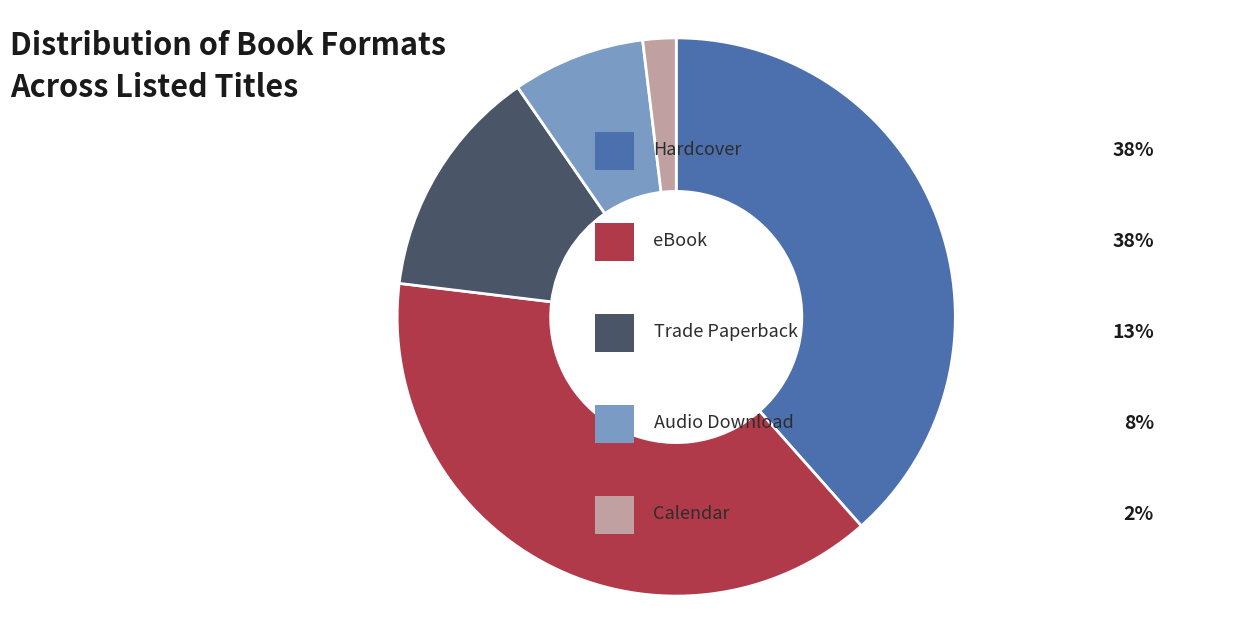

Is there any slice that represents more than half of the pie?

No